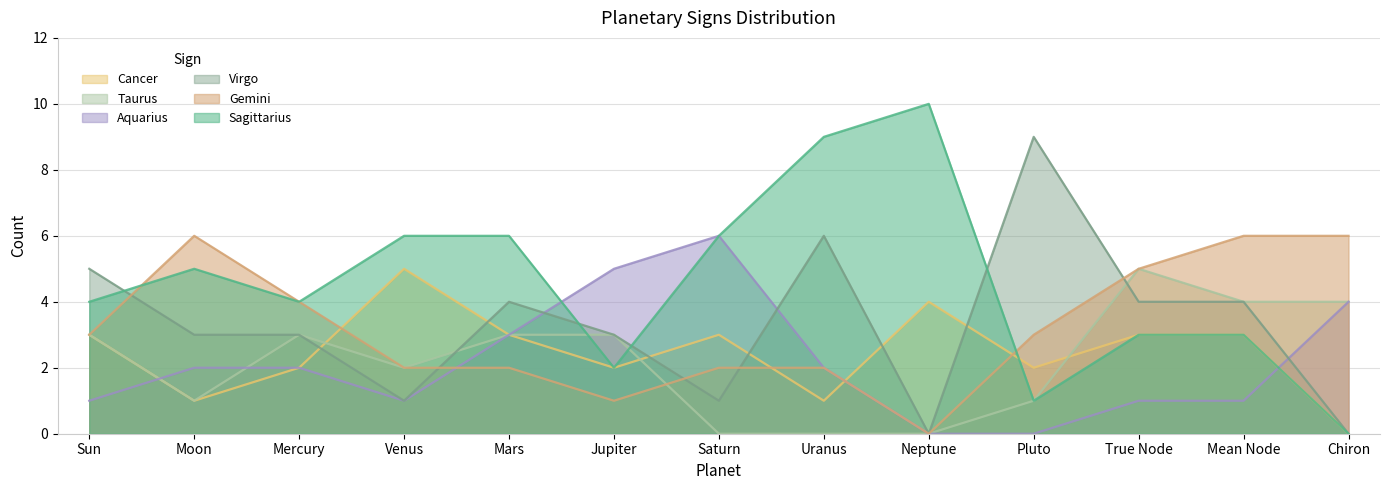

What is the difference between the second highest and second lowest values in the Cancer series?

3